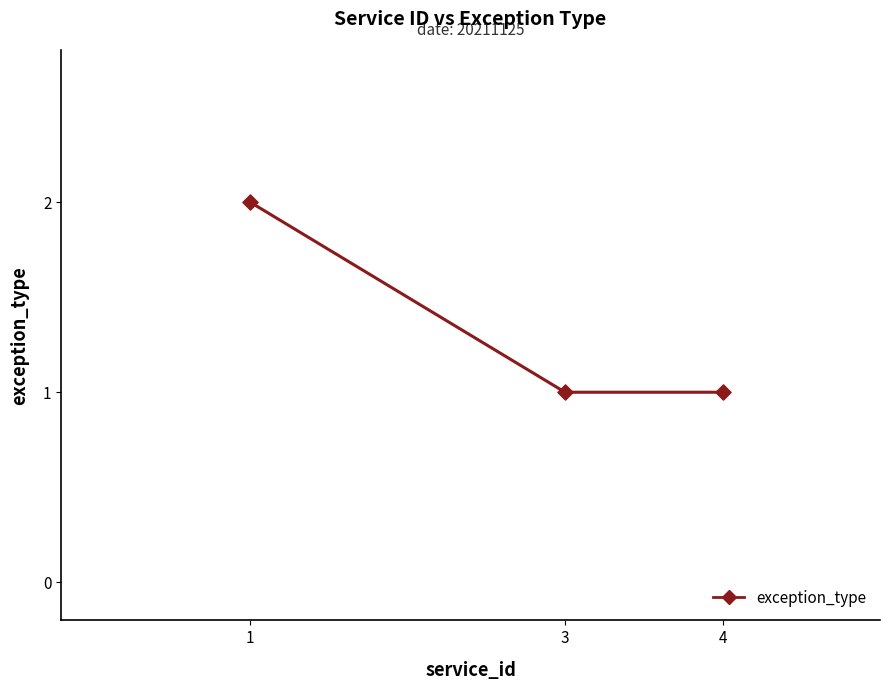

Approximately how many times larger is the value at 1 compared to 3?

2.0